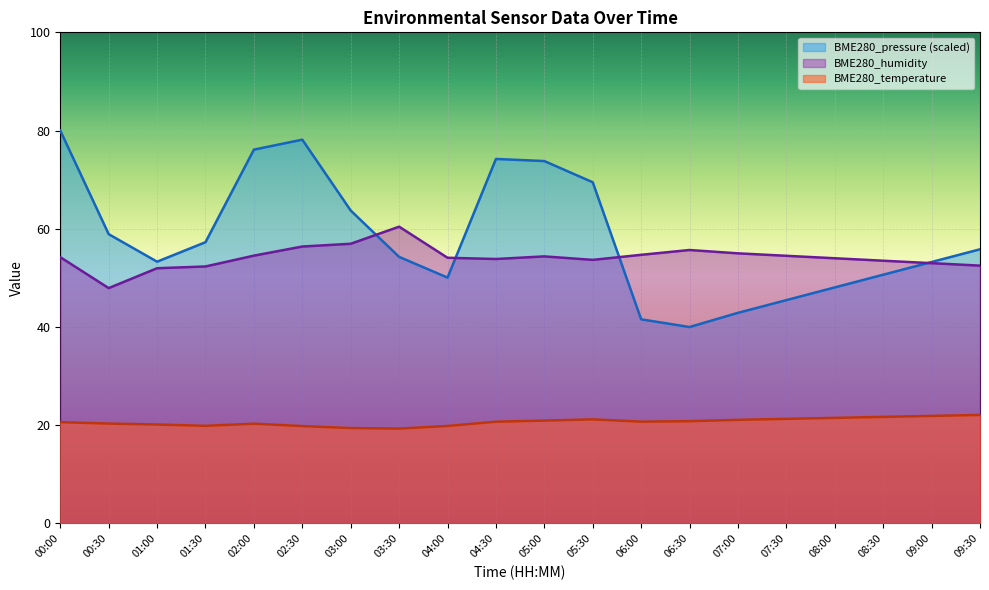

How many interior local valleys does the BME280_humidity series have?

3